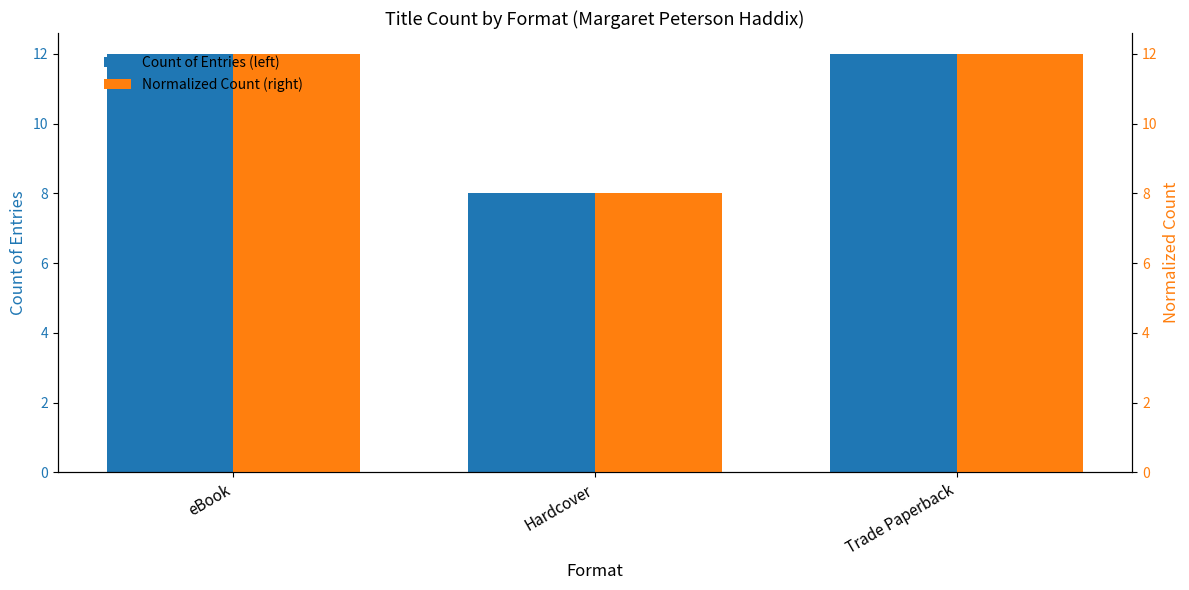

The Count of eBook/TP series shows 3 at eBook. True or false?

False